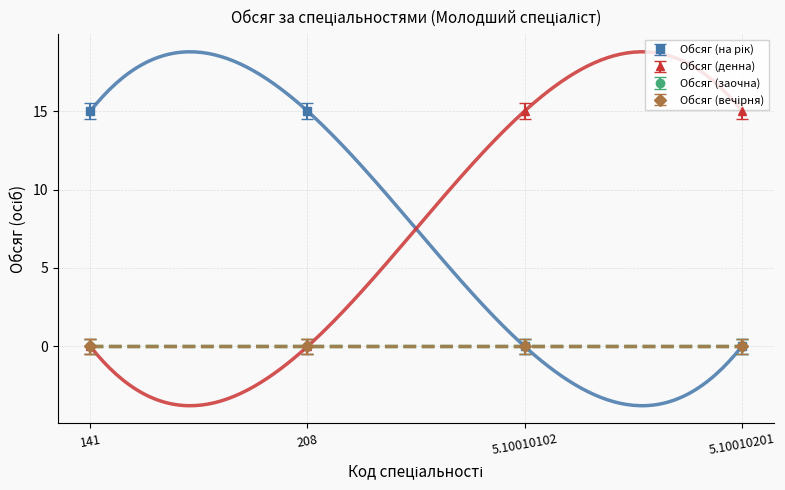

What is the label of the 3rd point from the right?

208